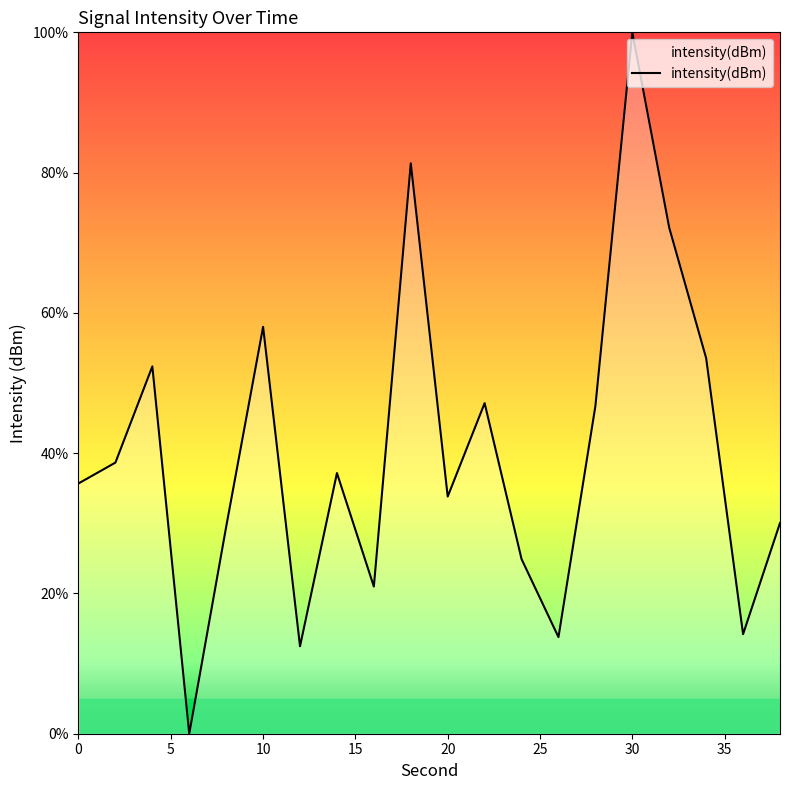

What is the maximum value shown in the chart?

100.0